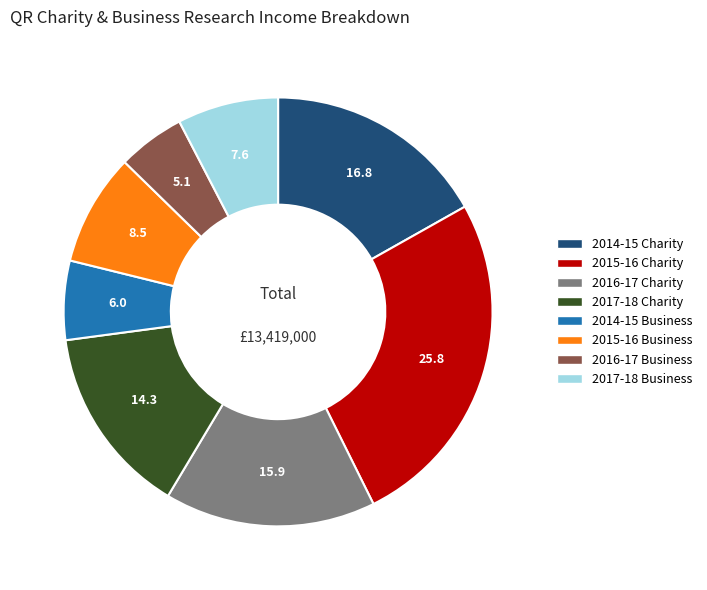

Combined, do 2014-15 Business and 2015-16 Charity account for over 50%?

No